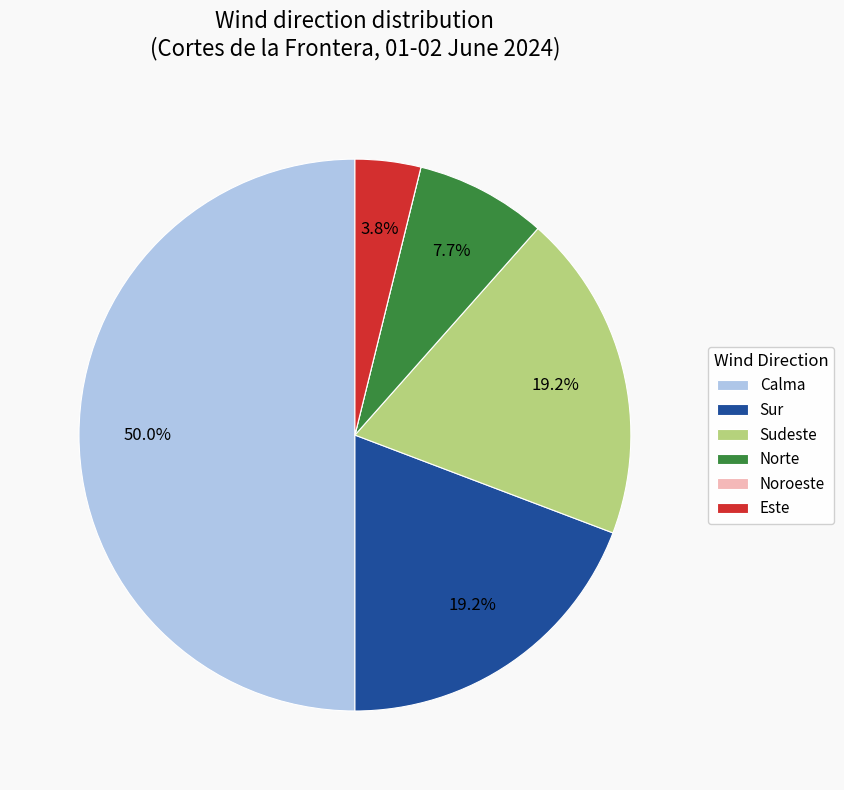

Does Norte account for over 50% of the chart?

No